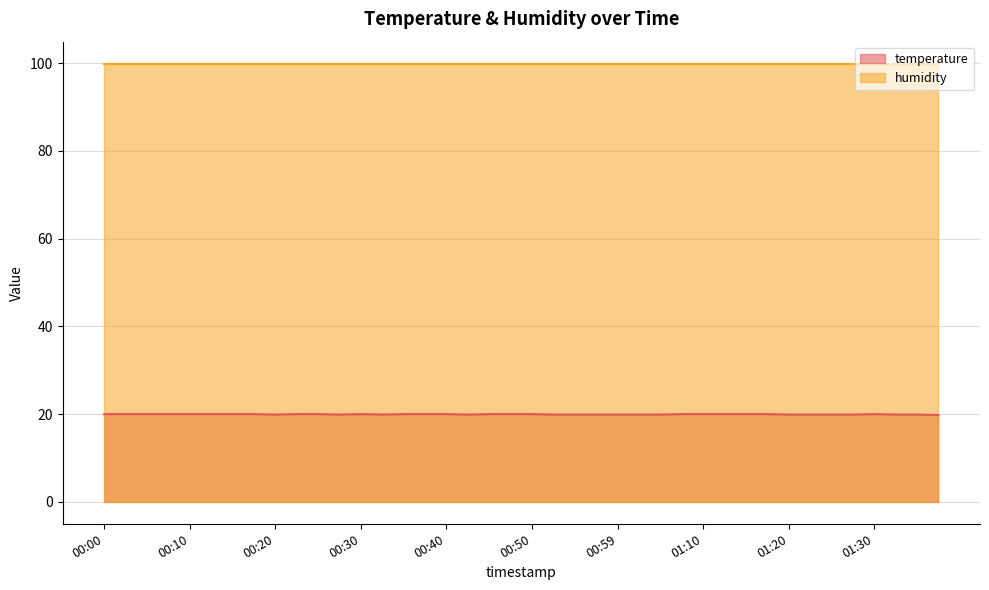

Where is the first local maximum?

00:30